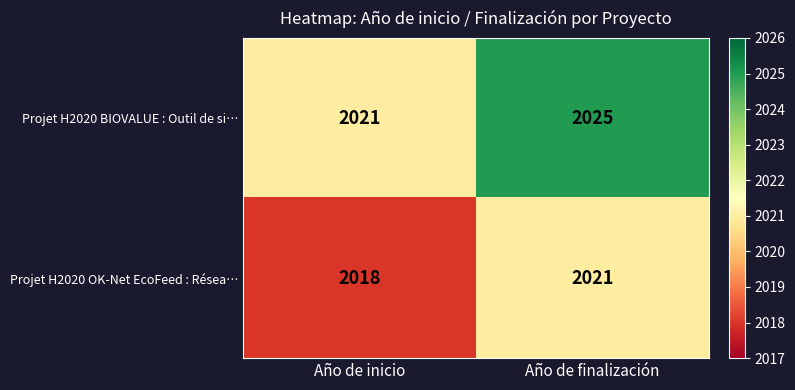

The value of Projet H2020 BIOVALUE : Outil de si… at Año de inicio is 2021. True or false?

True